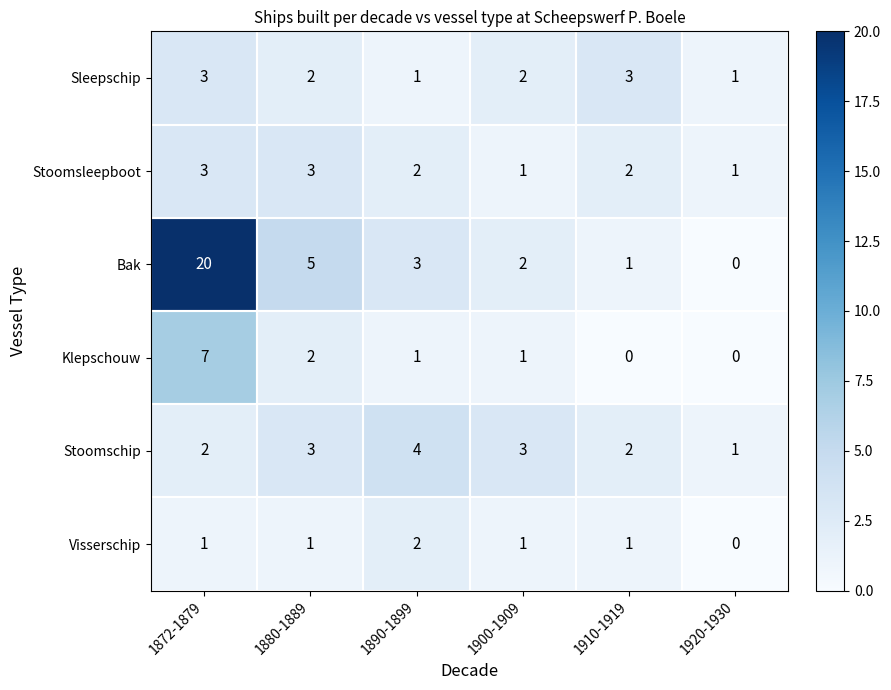

Which series has the largest total across all categories?

Bak